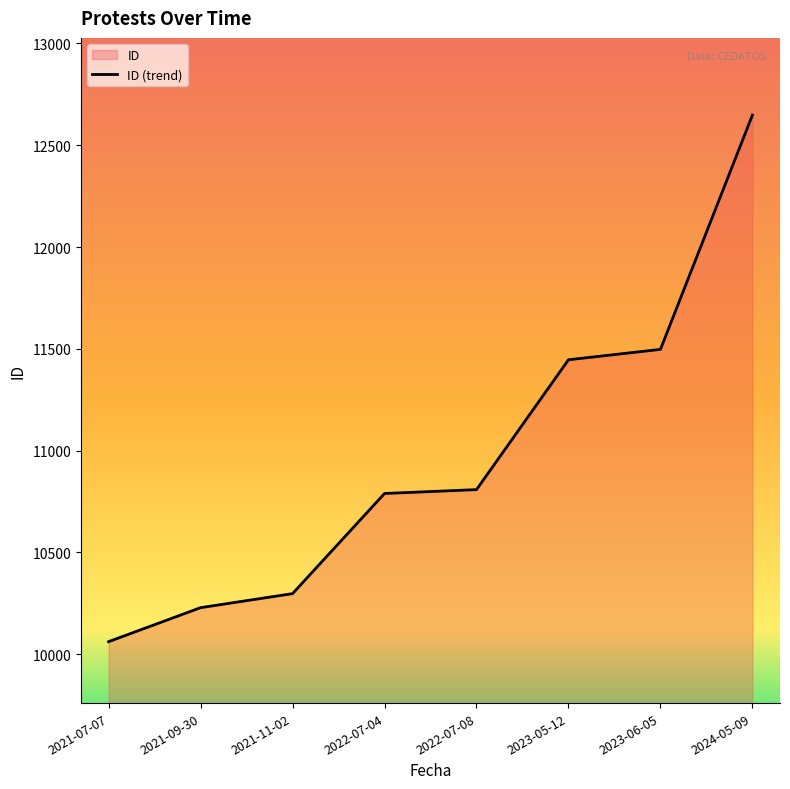

Is it true that the value at 2024-05-09 is 18595?

False